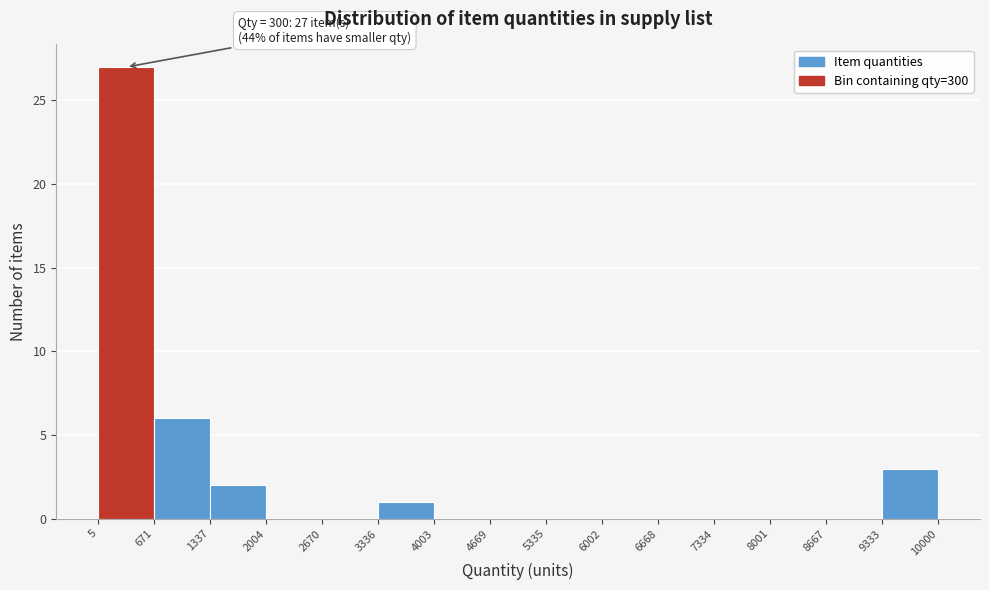

Which range on the x-axis has the tallest bar?

5 to 671